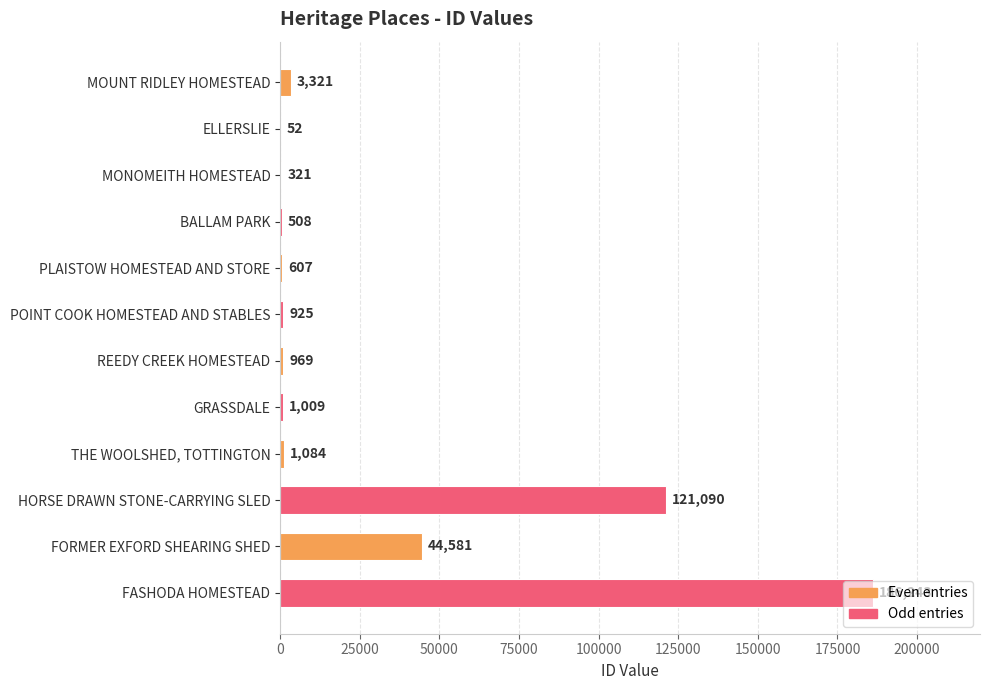

Is it true that the value at MOUNT RIDLEY HOMESTEAD is 3321?

True